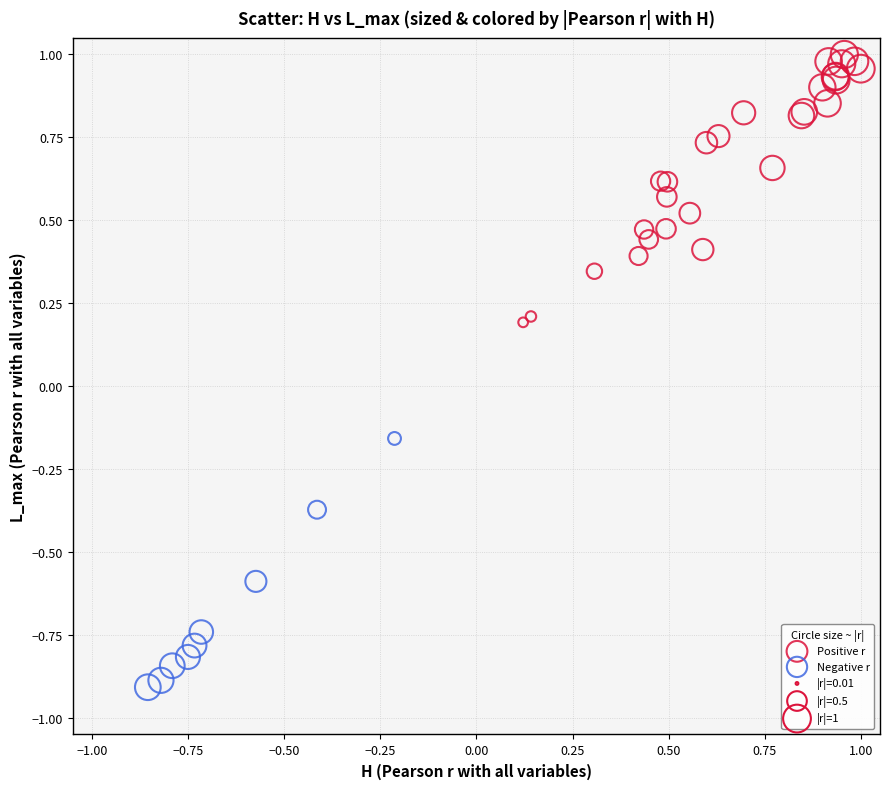

Which series reaches the minimum Y coordinate?

Negative r